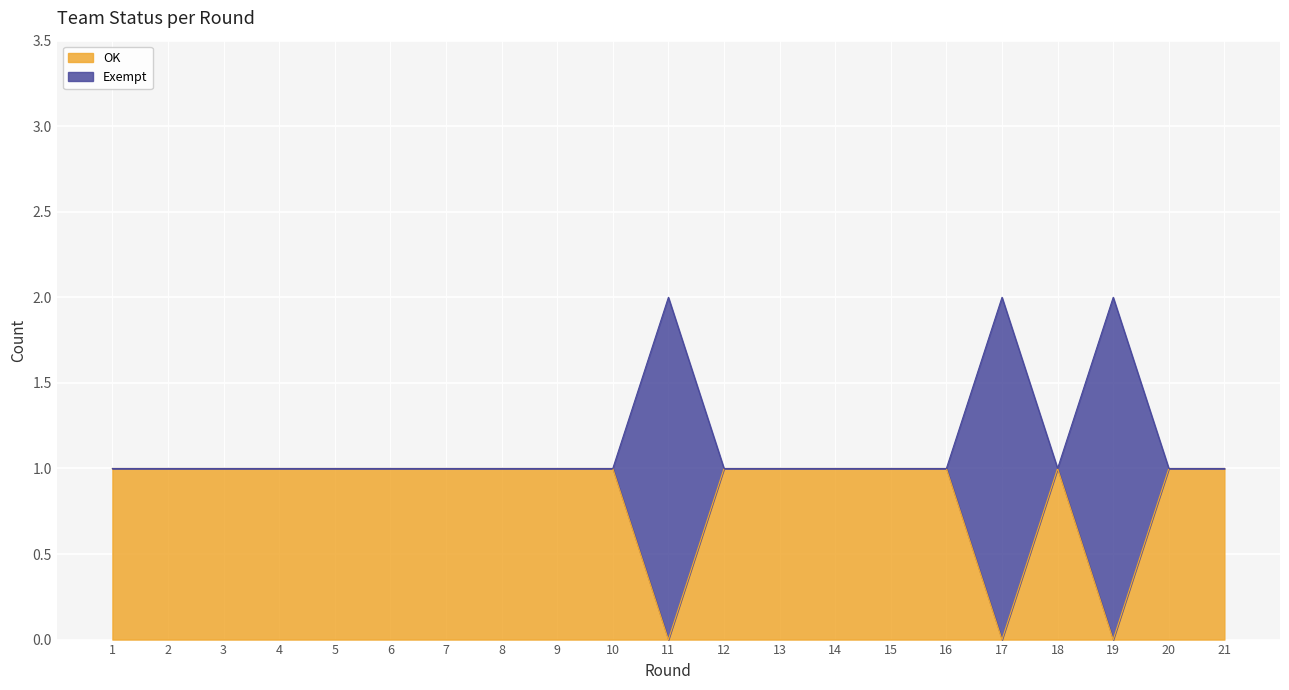

What is the sum of all OK values?

18